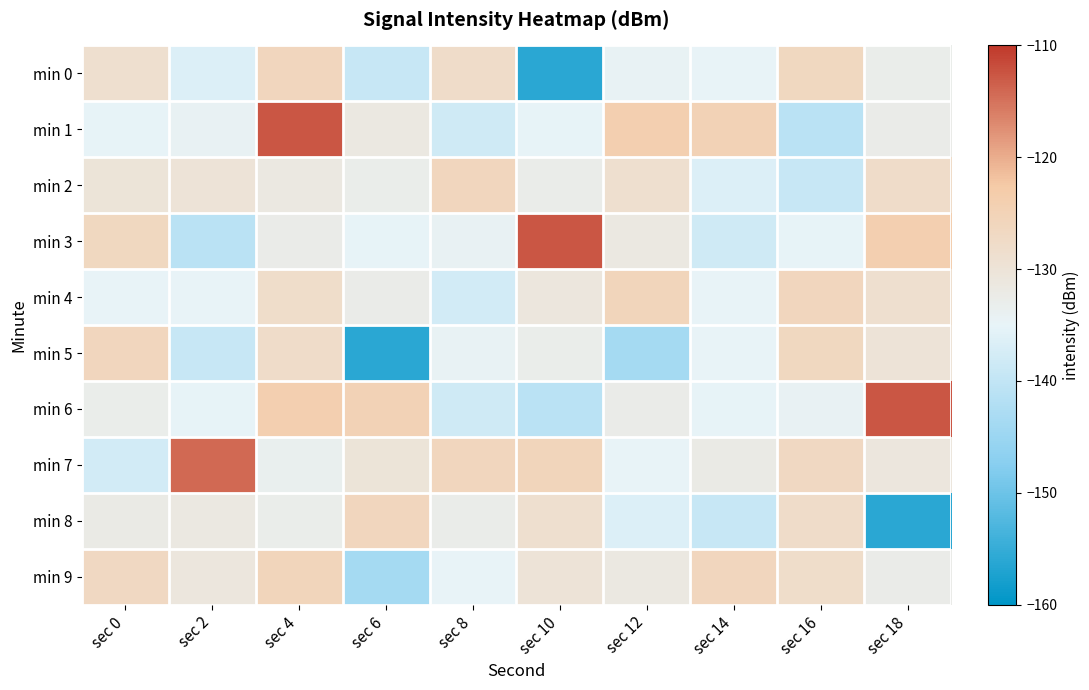

Reading left to right, extract all data points from this chart.

min 0: sec 0=-128.8	sec 2=-136.5	sec 4=-126.2	sec 6=-139.1	sec 8=-127.9	sec 10=-156.1	sec 12=-134.5	sec 14=-134.8	sec 16=-126.6	sec 18=-132.9
min 1: sec 0=-135.2	sec 2=-134.2	sec 4=-112.6	sec 6=-131.6	sec 8=-138.2	sec 10=-135.1	sec 12=-124.0	sec 14=-124.9	sec 16=-140.9	sec 18=-132.6
min 2: sec 0=-130.2	sec 2=-130.1	sec 4=-131.5	sec 6=-133.0	sec 8=-126.0	sec 10=-132.8	sec 12=-128.8	sec 14=-136.5	sec 16=-139.1	sec 18=-127.9
min 3: sec 0=-126.6	sec 2=-140.9	sec 4=-132.6	sec 6=-135.2	sec 8=-134.2	sec 10=-112.6	sec 12=-131.6	sec 14=-138.2	sec 16=-135.1	sec 18=-124.0
min 4: sec 0=-134.9	sec 2=-135.0	sec 4=-128.0	sec 6=-132.5	sec 8=-137.8	sec 10=-130.9	sec 12=-125.8	sec 14=-134.8	sec 16=-126.2	sec 18=-128.8
min 5: sec 0=-126.2	sec 2=-139.1	sec 4=-127.9	sec 6=-156.1	sec 8=-134.5	sec 10=-132.9	sec 12=-143.6	sec 14=-134.8	sec 16=-126.6	sec 18=-130.1
min 6: sec 0=-132.9	sec 2=-135.1	sec 4=-124.0	sec 6=-124.9	sec 8=-138.2	sec 10=-140.9	sec 12=-132.6	sec 14=-135.2	sec 16=-134.2	sec 18=-112.6
min 7: sec 0=-137.8	sec 2=-114.2	sec 4=-133.5	sec 6=-130.2	sec 8=-126.2	sec 10=-125.8	sec 12=-134.9	sec 14=-132.2	sec 16=-126.7	sec 18=-130.9
min 8: sec 0=-132.2	sec 2=-131.5	sec 4=-133.0	sec 6=-126.0	sec 8=-132.8	sec 10=-128.8	sec 12=-136.5	sec 14=-139.1	sec 16=-127.9	sec 18=-156.1
min 9: sec 0=-126.7	sec 2=-130.9	sec 4=-125.8	sec 6=-143.6	sec 8=-134.8	sec 10=-130.1	sec 12=-131.5	sec 14=-126.2	sec 16=-128.0	sec 18=-132.5